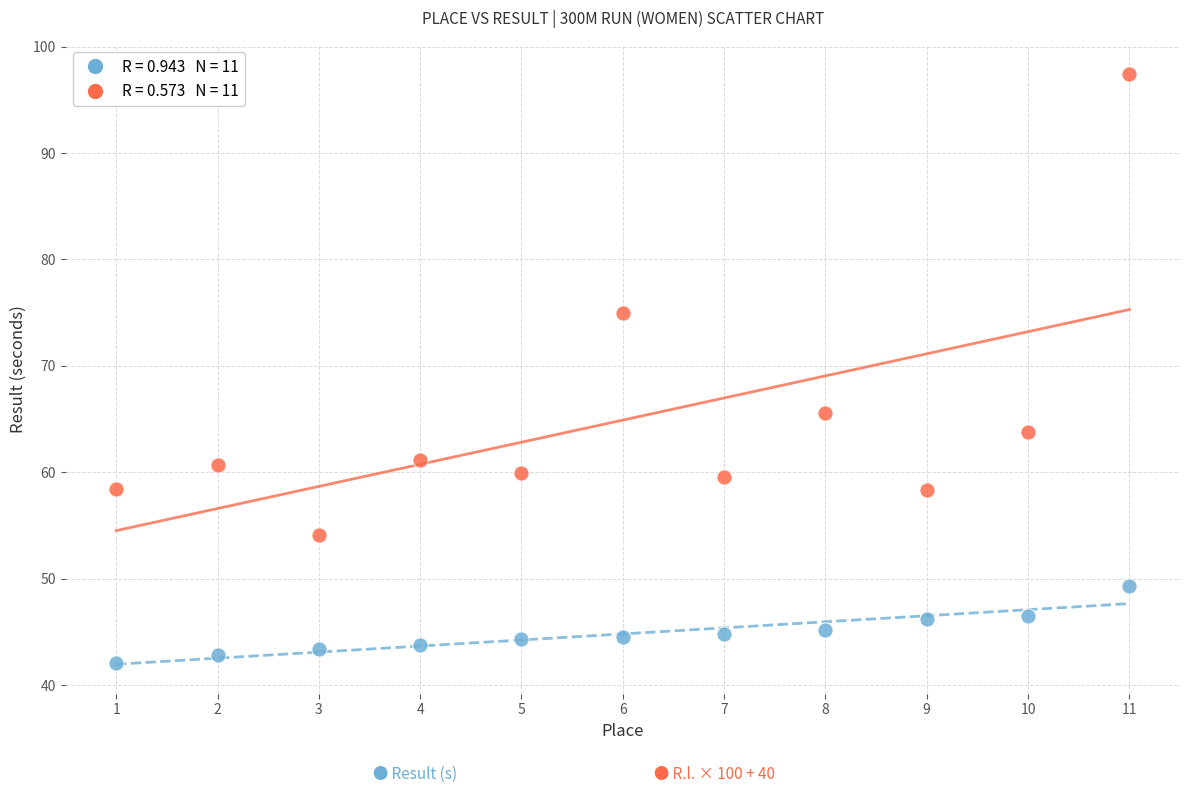

Across all data points, what is the range of Y values (max minus min)?

55.3